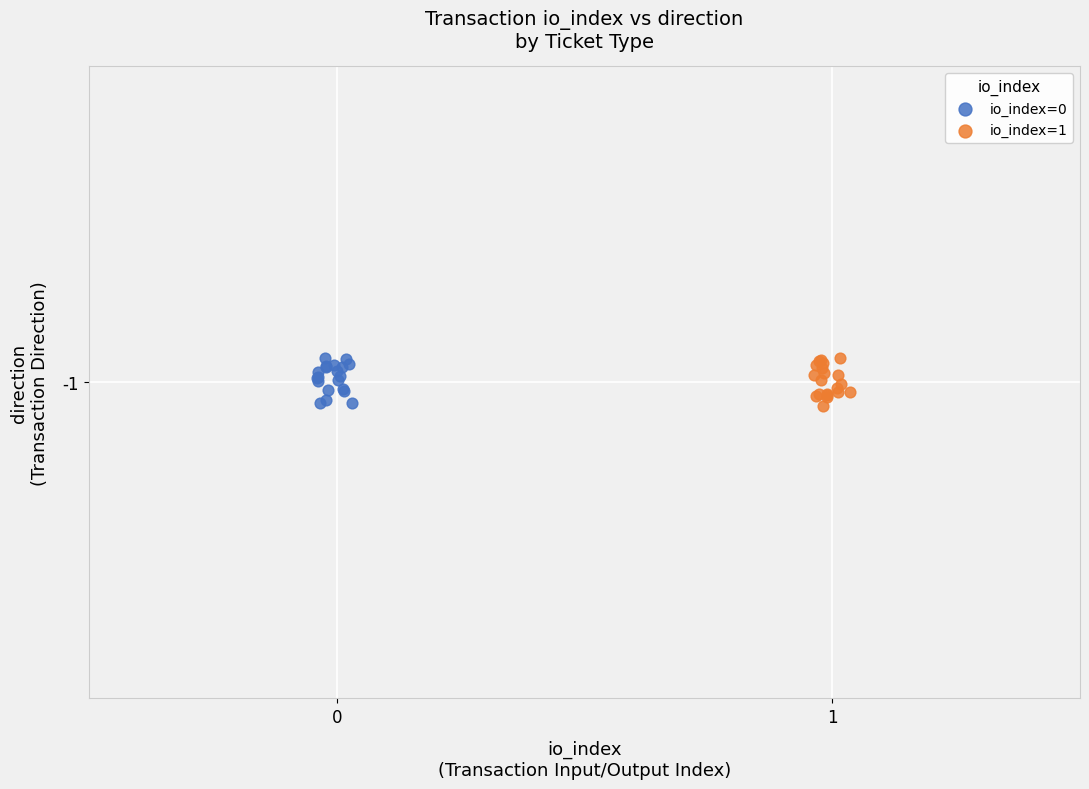

What are all the series names shown in the legend?

io_index=0, io_index=1